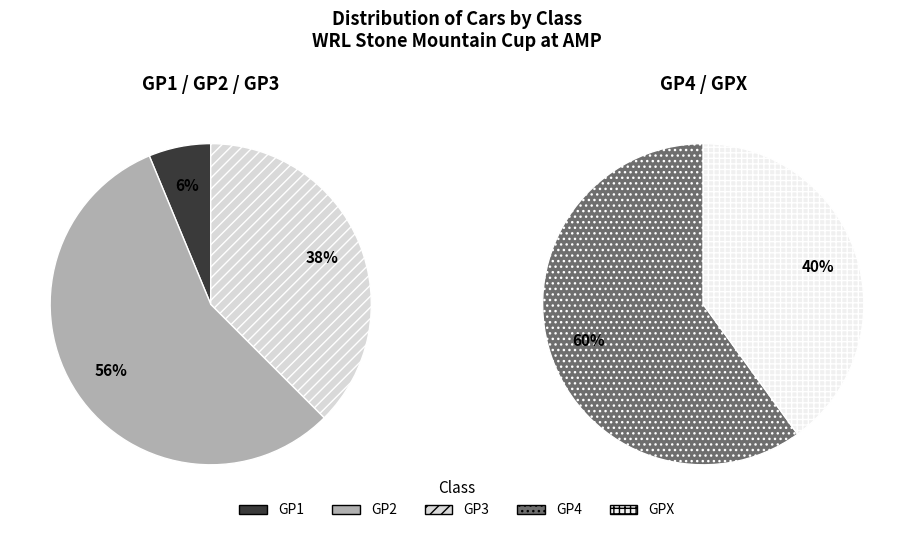

Combined, what portion of the pie is GP4 and GP2?

57.1%